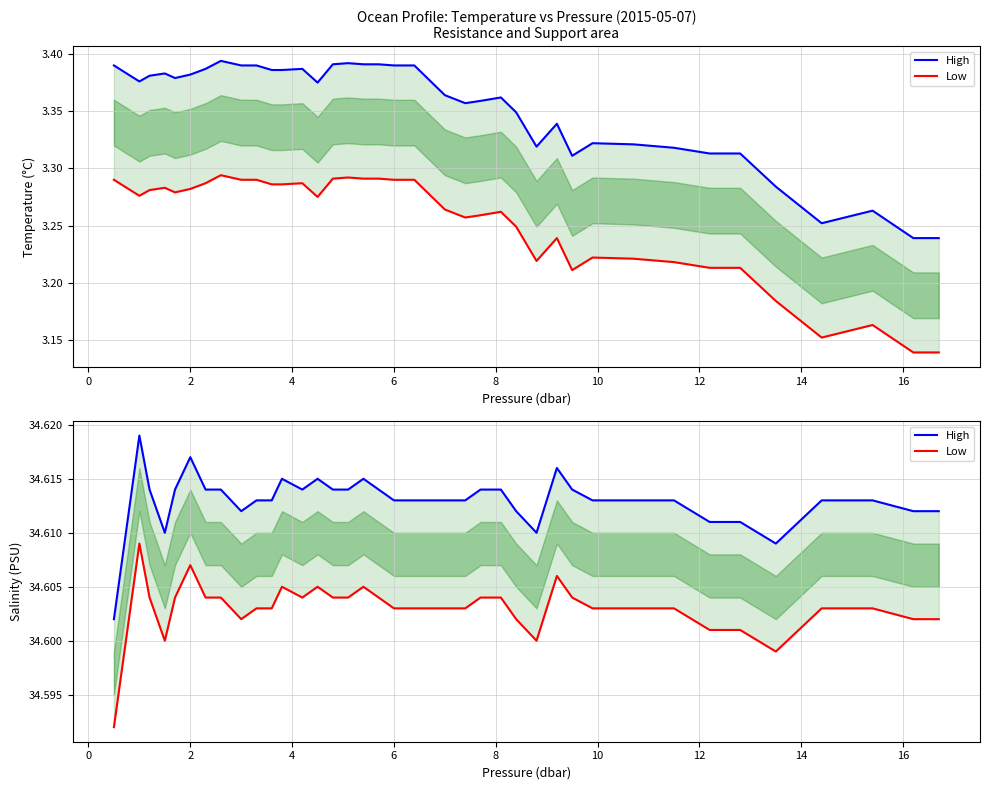

Which series has the largest total across all categories?

High